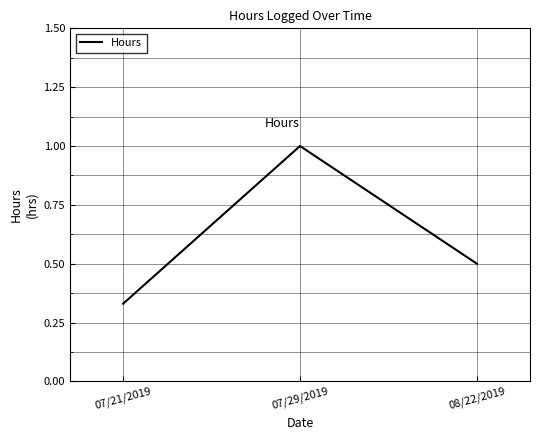

At which category does the chart reach its peak across all series?

07/29/2019